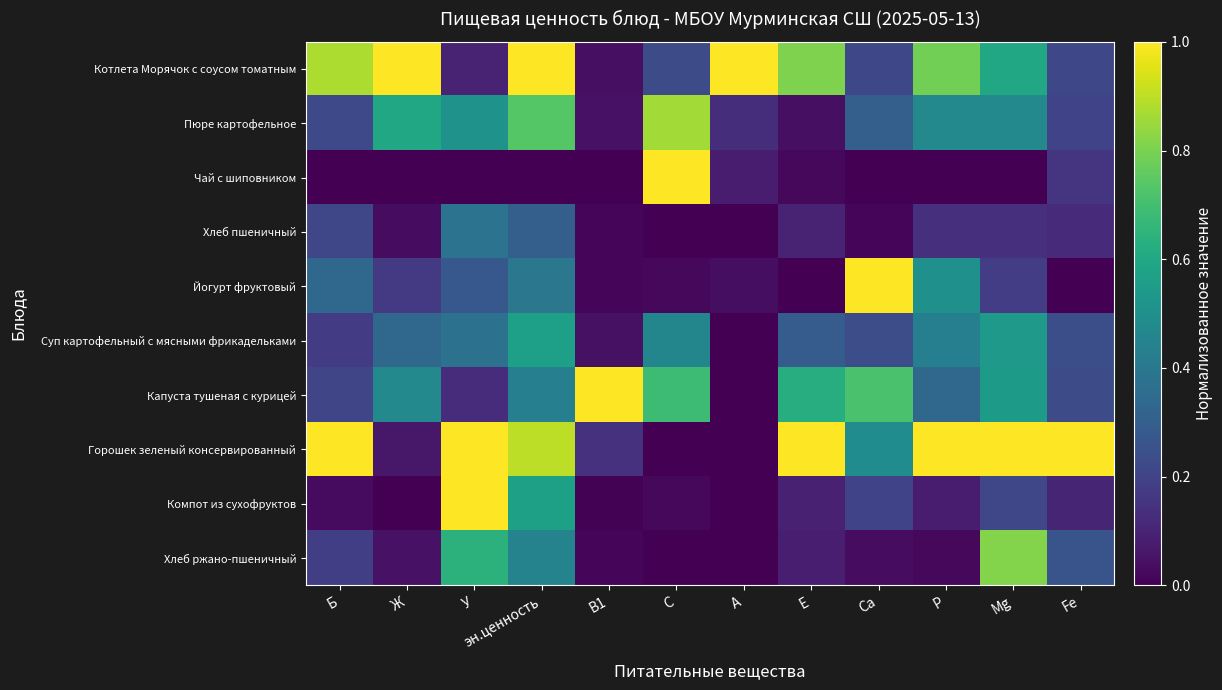

Reading right to left, transcribe all the data shown in this chart.

Котлета Морячок с соусом томатным: Fe=0.2	Mg=0.6	Р=0.8	Са=0.2	Е=0.8	А=1.0	С=0.2	В1=0.0	эн.ценность=1.0	У=0.1	Ж=1.0	Б=0.9
Пюре картофельное: Fe=0.2	Mg=0.5	Р=0.5	Са=0.3	Е=0.0	А=0.1	С=0.9	В1=0.0	эн.ценность=0.7	У=0.5	Ж=0.6	Б=0.2
Чай с шиповником: Fe=0.1	Mg=0.0	Р=0.0	Са=0.0	Е=0.0	А=0.1	С=1.0	В1=0.0	эн.ценность=0.0	У=0.0	Ж=0.0	Б=0.0
Хлеб пшеничный: Fe=0.1	Mg=0.1	Р=0.1	Са=0.0	Е=0.1	А=0.0	С=0.0	В1=0.0	эн.ценность=0.3	У=0.4	Ж=0.0	Б=0.2
Йогурт фруктовый: Fe=0.0	Mg=0.2	Р=0.5	Са=1.0	Е=0.0	А=0.0	С=0.0	В1=0.0	эн.ценность=0.4	У=0.3	Ж=0.2	Б=0.3
Суп картофельный с мясными фрикадельками: Fe=0.2	Mg=0.5	Р=0.4	Са=0.2	Е=0.3	А=0.0	С=0.5	В1=0.0	эн.ценность=0.6	У=0.4	Ж=0.3	Б=0.2
Капуста тушеная с курицей: Fe=0.2	Mg=0.5	Р=0.3	Са=0.7	Е=0.6	А=0.0	С=0.7	В1=1.0	эн.ценность=0.4	У=0.1	Ж=0.5	Б=0.2
Горошек зеленый консервированный: Fe=1.0	Mg=1.0	Р=1.0	Са=0.5	Е=1.0	А=0.0	С=0.0	В1=0.1	эн.ценность=0.9	У=1.0	Ж=0.1	Б=1.0
Компот из сухофруктов: Fe=0.1	Mg=0.2	Р=0.1	Са=0.2	Е=0.1	А=0.0	С=0.0	В1=0.0	эн.ценность=0.6	У=1.0	Ж=0.0	Б=0.0
Хлеб ржано-пшеничный: Fe=0.3	Mg=0.8	Р=0.0	Са=0.0	Е=0.1	А=0.0	С=0.0	В1=0.0	эн.ценность=0.4	У=0.6	Ж=0.0	Б=0.2